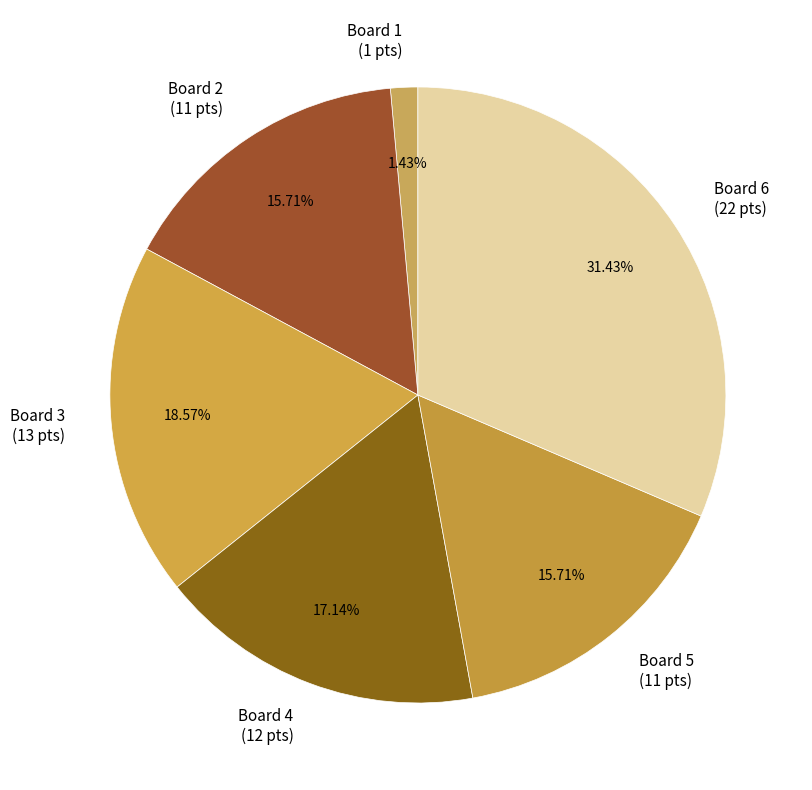

What is the ratio of the value at Board 6 (22 pts) to the value at Board 4 (12 pts)?

1.8